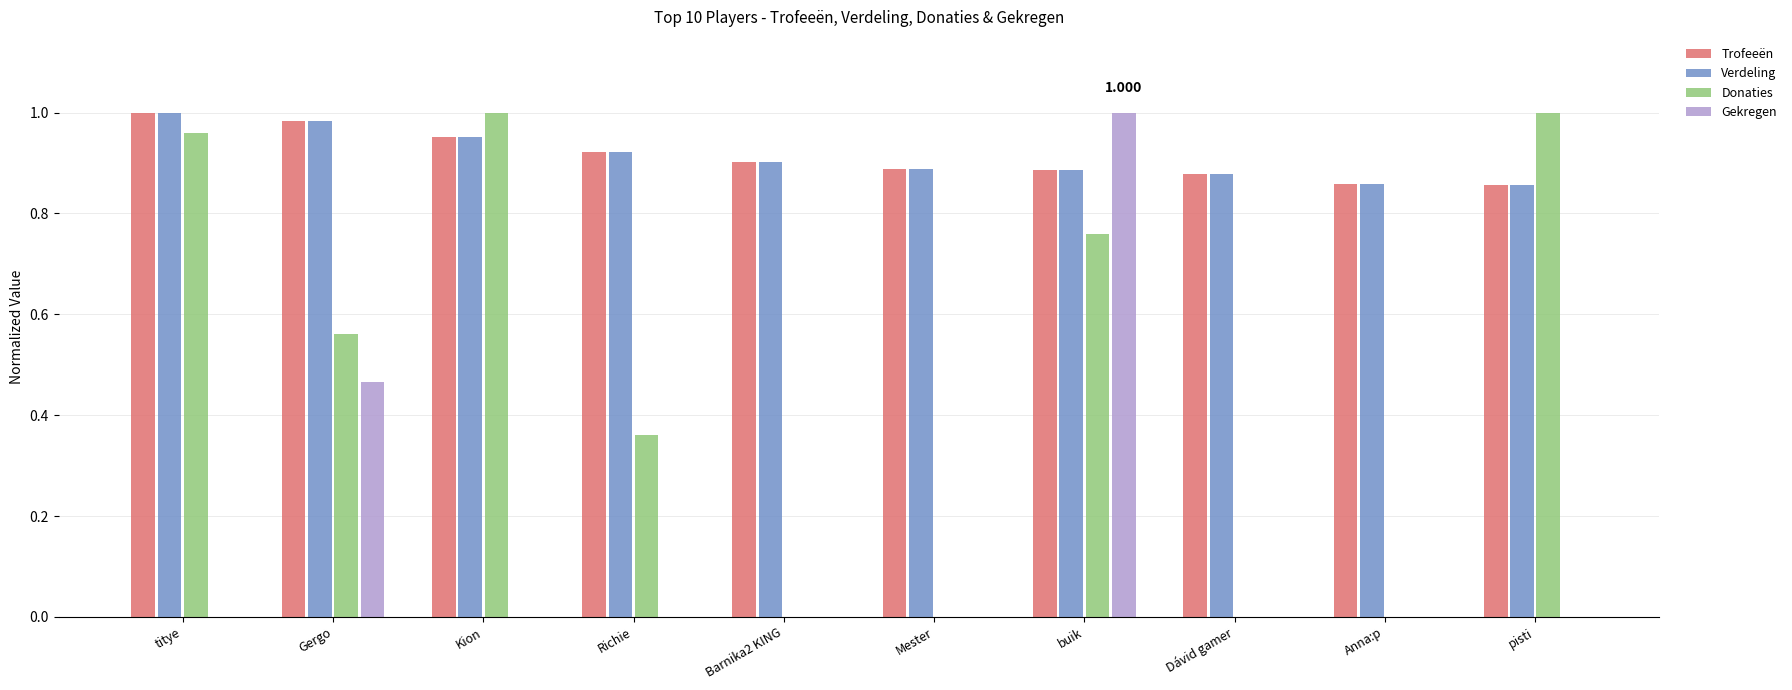

Between Gergo and Anna:p, which series saw the biggest shift?

Donaties